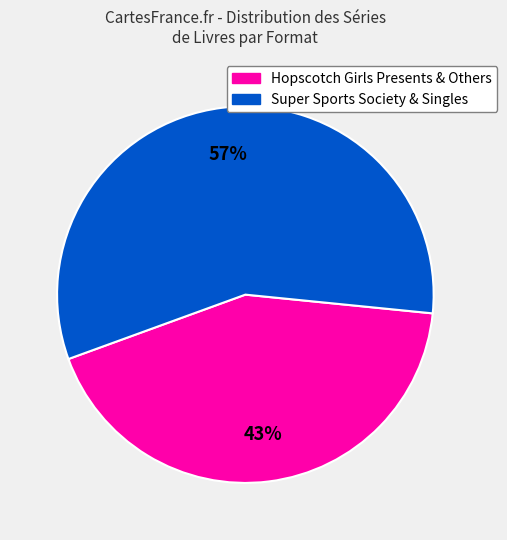

To the nearest percent, what is the difference between the largest and smallest slice percentages?

14%